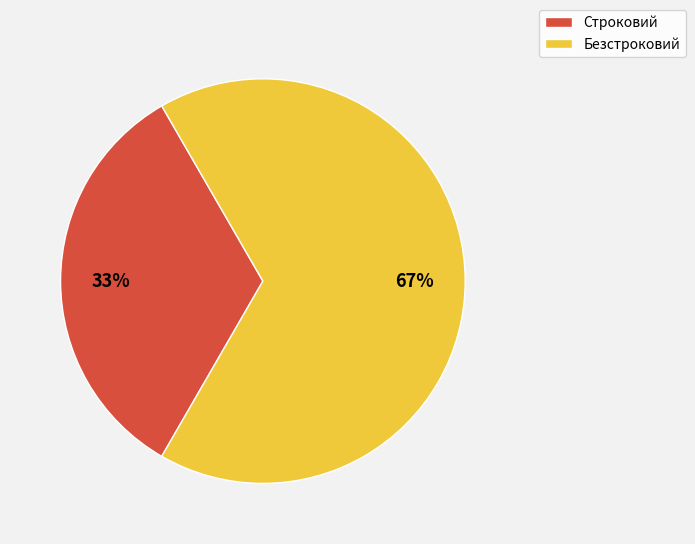

The Строковий slice represents 39% of the pie. True or false?

False